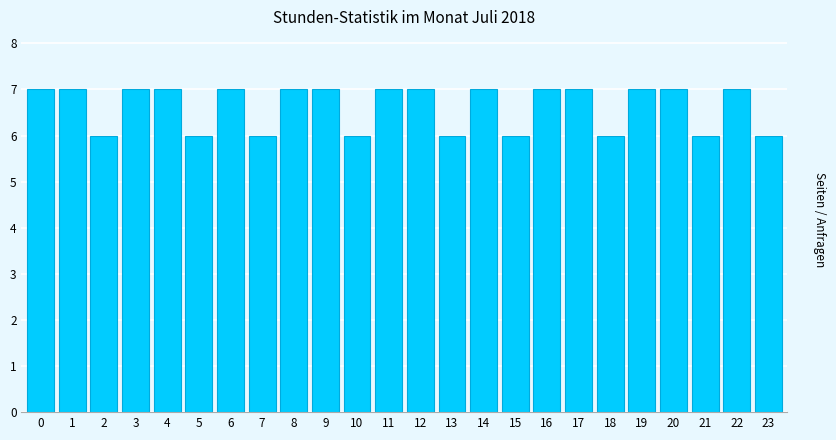

Reading left to right, extract all data points from this chart.

0=7	1=7	2=6	3=7	4=7	5=6	6=7	7=6	8=7	9=7	10=6	11=7	12=7	13=6	14=7	15=6	16=7	17=7	18=6	19=7	20=7	21=6	22=7	23=6